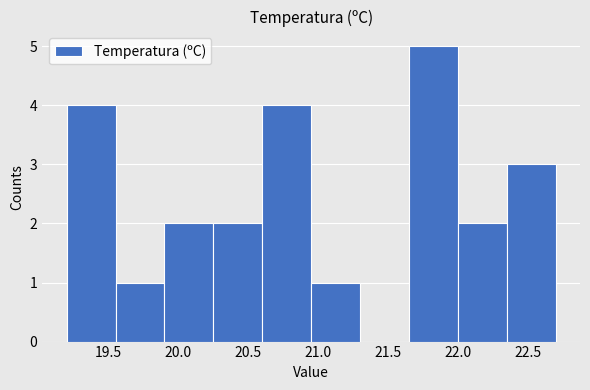

Reading left to right, transcribe this chart: for each bar, give the range it covers on the x-axis and its height. The values are not printed on the chart, so give them approximately, as read against the axis.

19.20 to 19.55: 4
19.55 to 19.90: 1
19.90 to 20.25: 2
20.25 to 20.60: 2
20.60 to 20.95: 4
20.95 to 21.30: 1
21.30 to 21.65: 0
21.65 to 22.00: 5
22.00 to 22.35: 2
22.35 to 22.70: 3